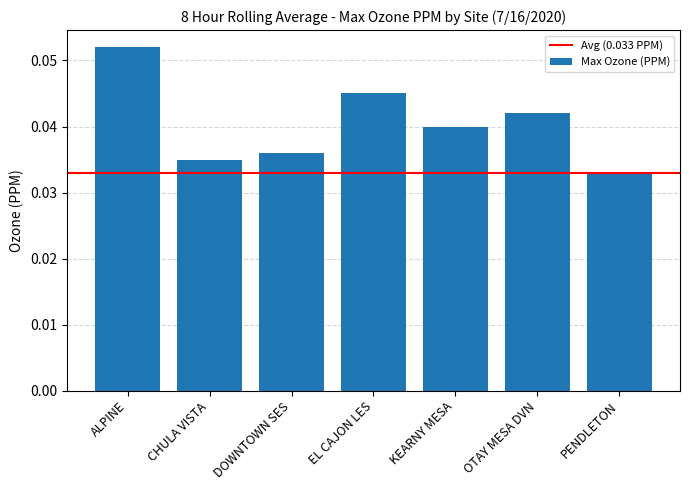

What is the sum of all values?

0.3